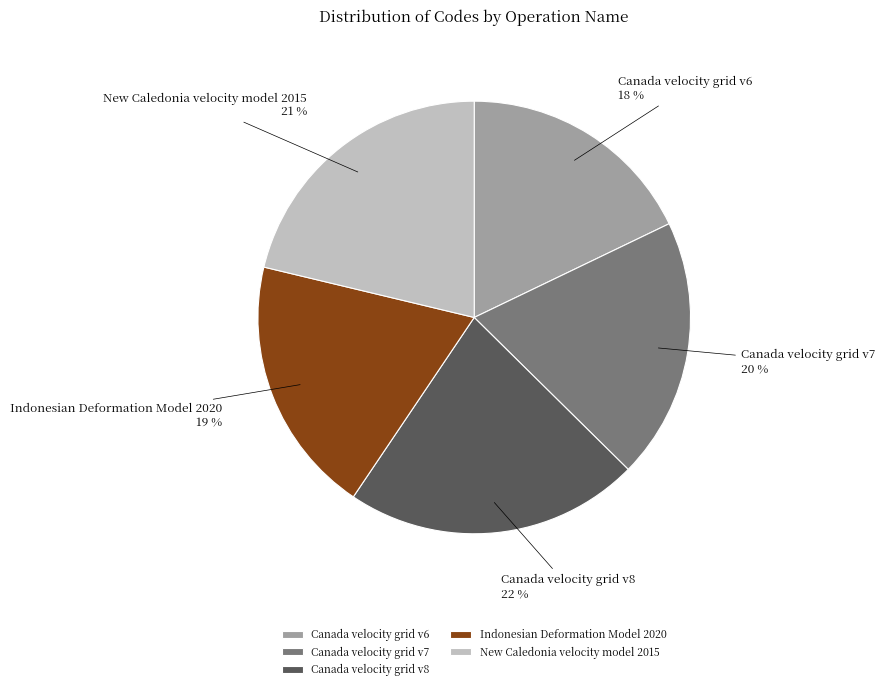

What percentage is the New Caledonia velocity model 2015 slice, to the nearest percent?

21%